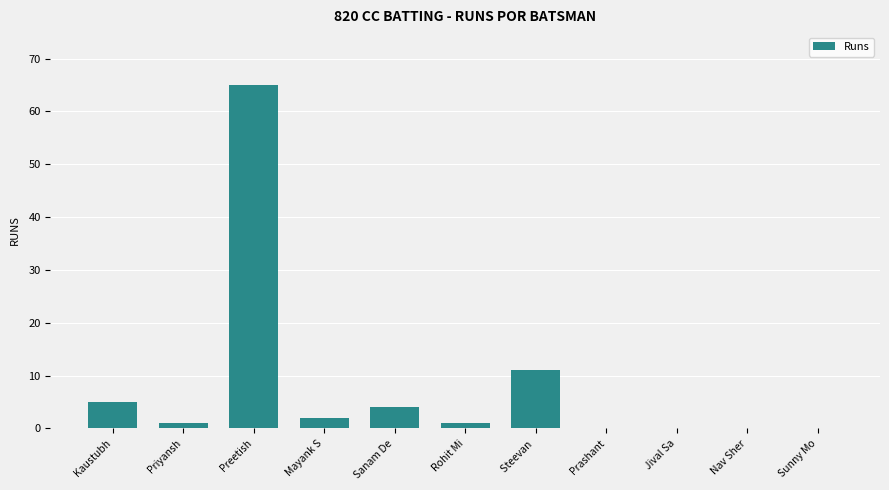

What is the greatest value displayed?

65